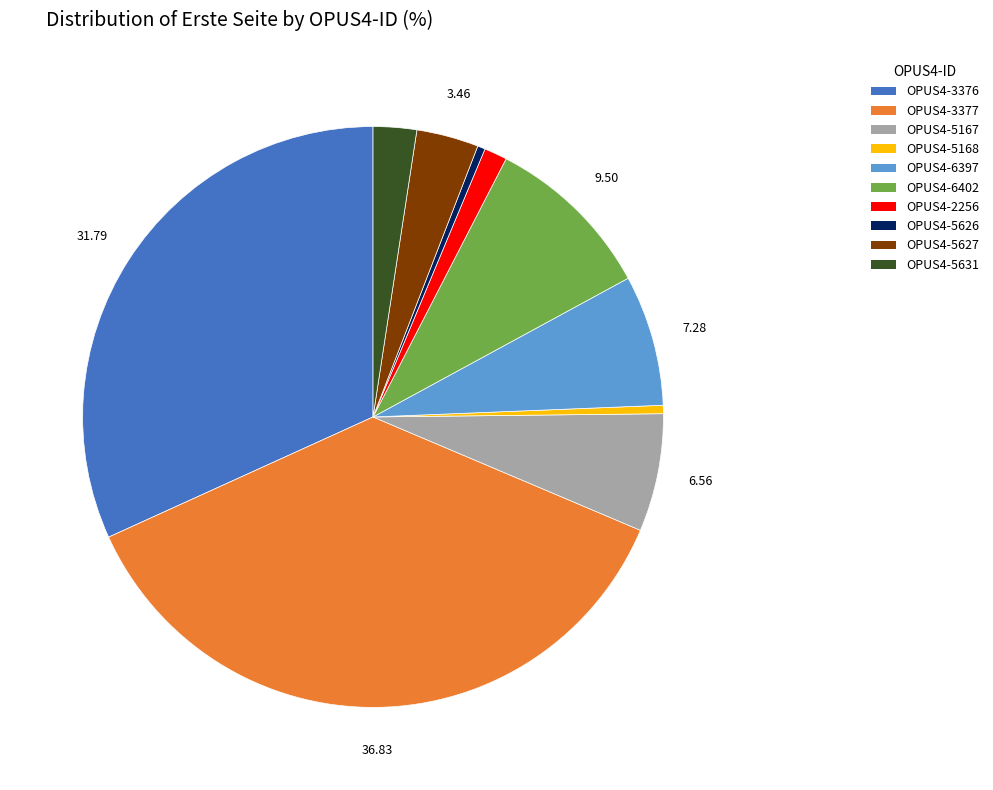

Is the sum of OPUS4-3377 and OPUS4-5631 greater than half?

No